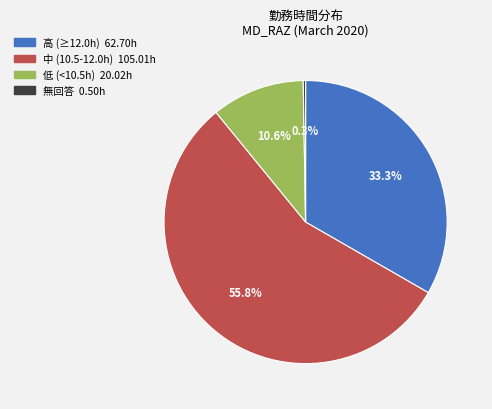

Is there a majority slice in this chart?

Yes